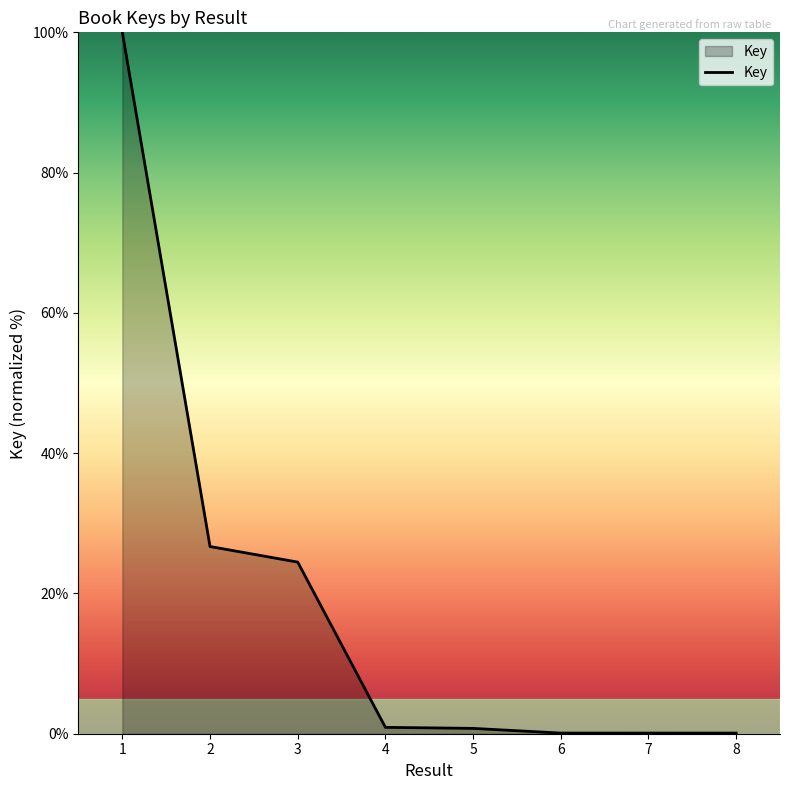

What is the greatest value displayed?

100.0